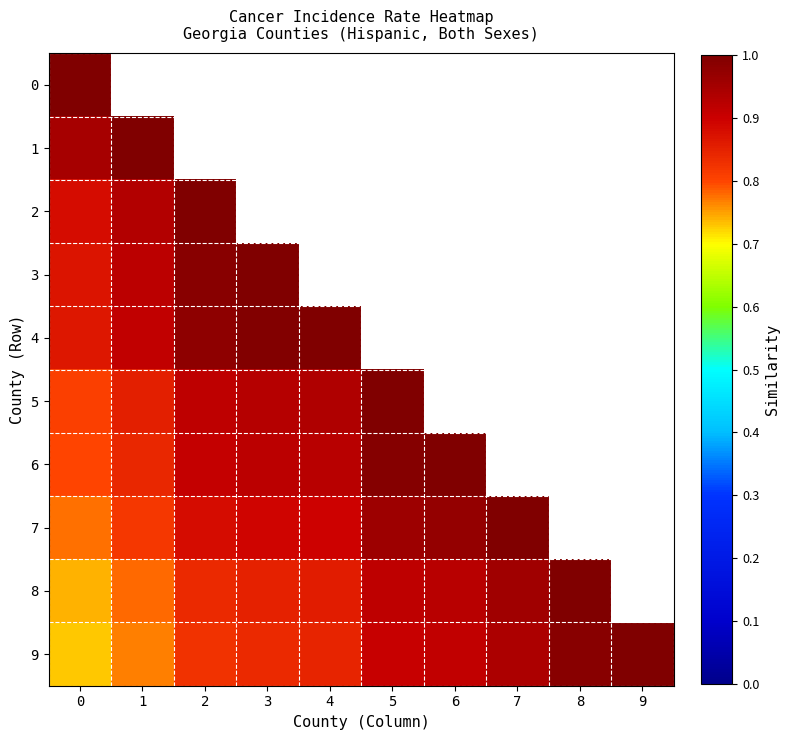

Rank the series by their maximum value, from highest to lowest.

0, 1, 2, 3, 4, 5, 6, 7, 8, 9